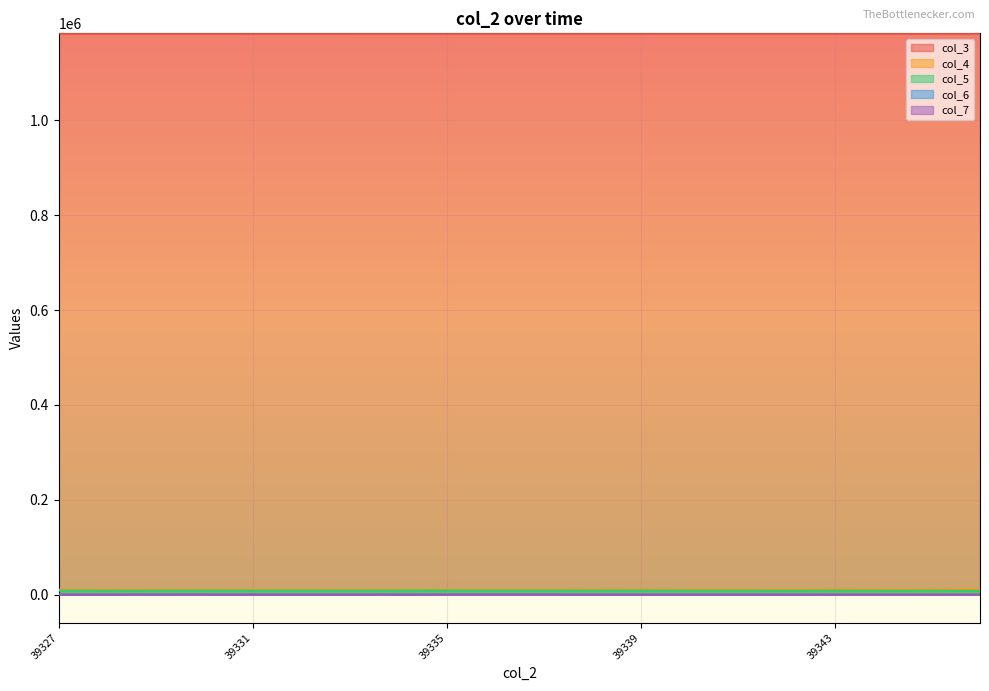

Where is col_4 nearest to the value 10831?

39342